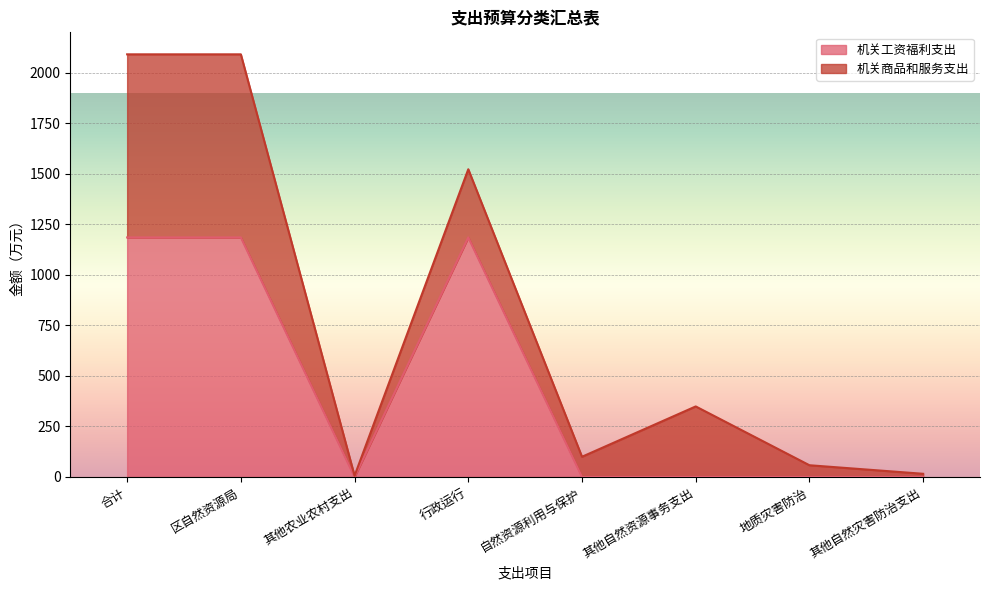

What is the change in value from 合计 to 自然资源利用与保护?

-1185.1